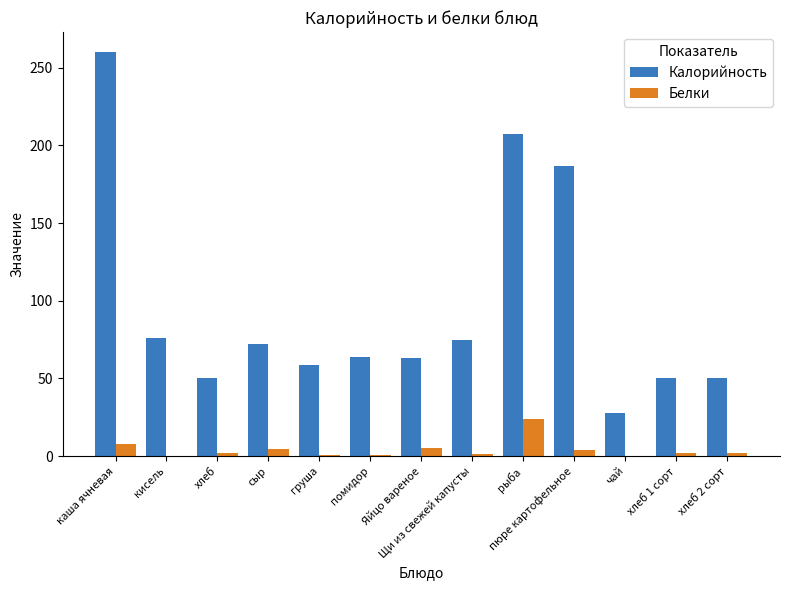

How many groups of bars are there?

13